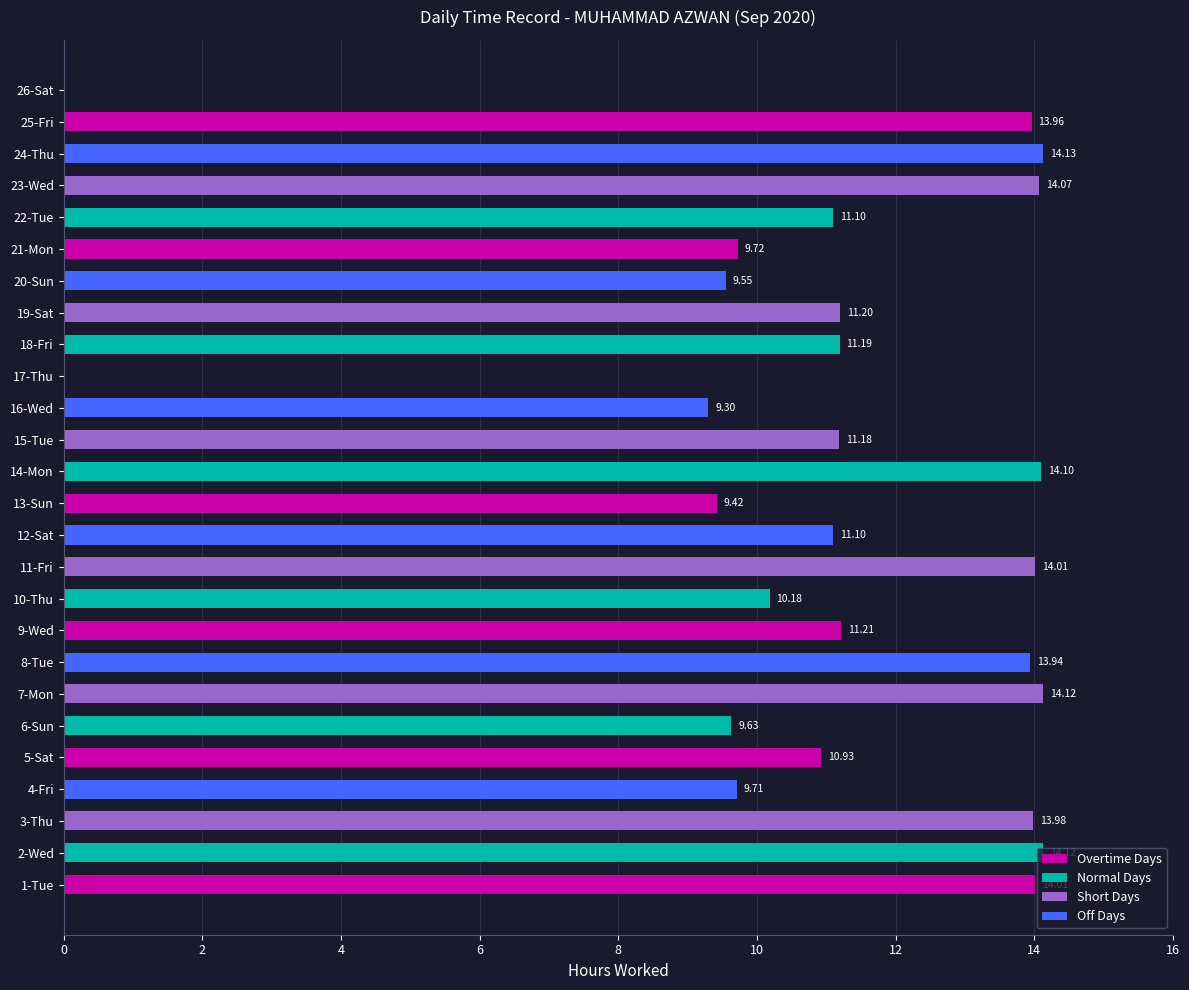

What is the change in value from 3-Thu to 22-Tue?

-2.9